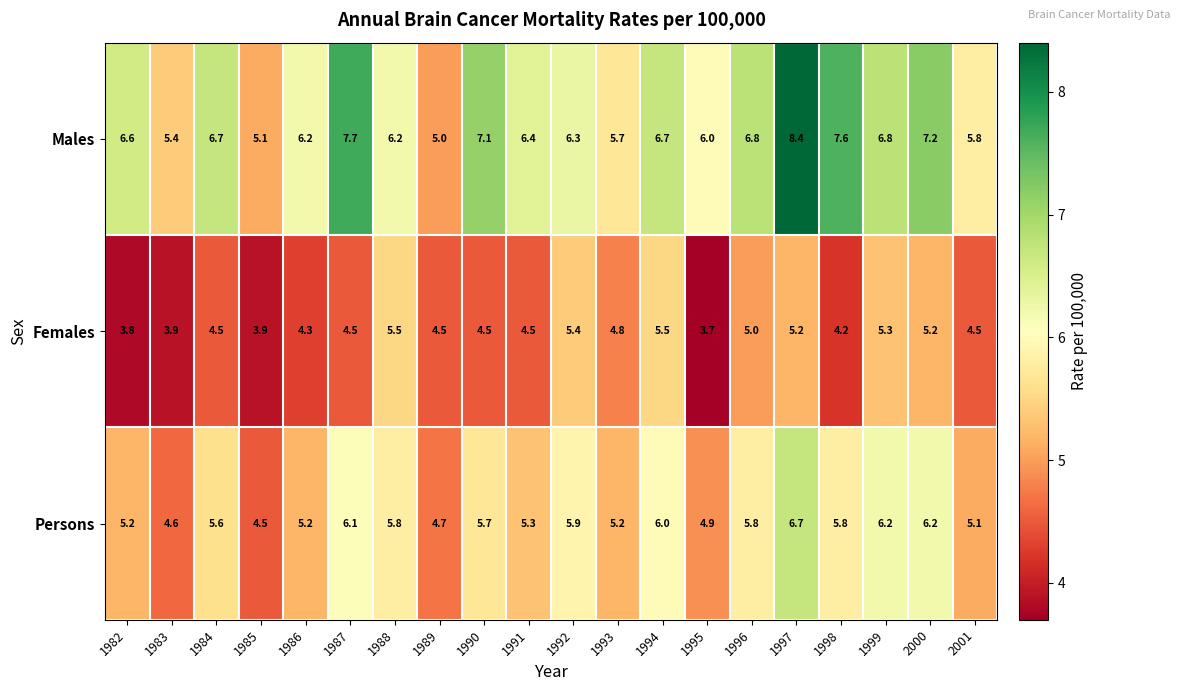

Rank the series at 1991 from lowest to highest value.

Females, Persons, Males